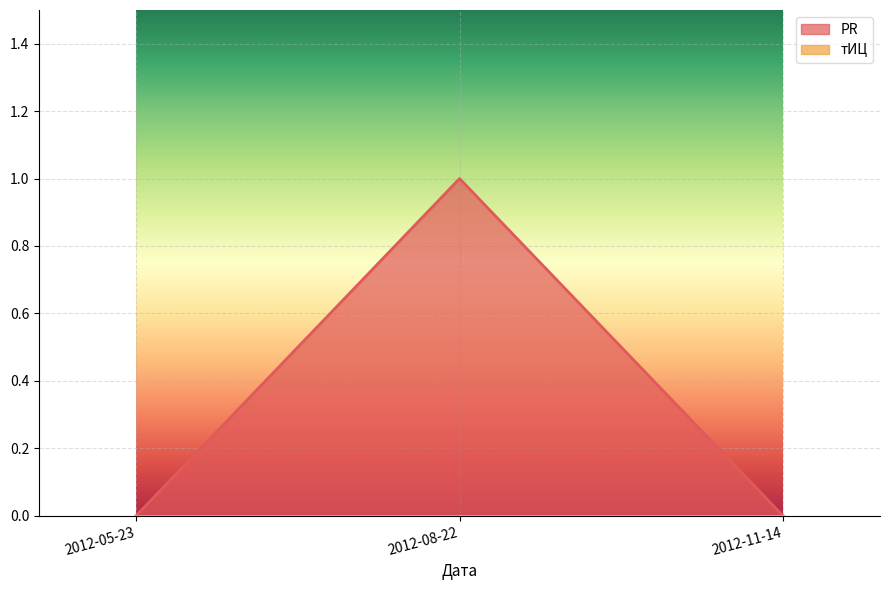

Reading right to left, extract all data points from this chart.

0	1	0